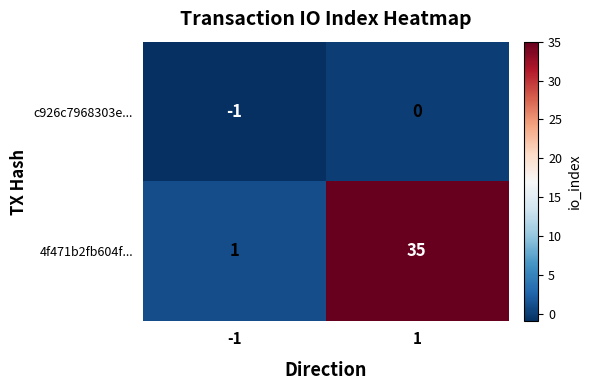

True or false: c926c7968303e... has a value of 1 at 1.

False